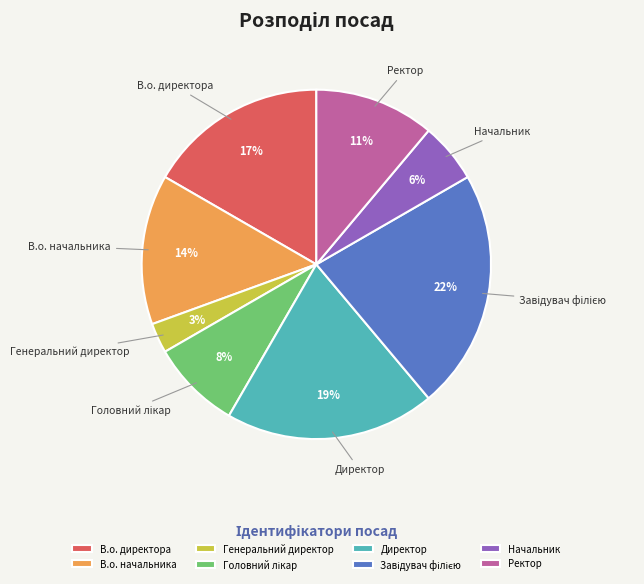

Approximately how many times larger is the value at В.о. директора compared to Ректор?

1.5